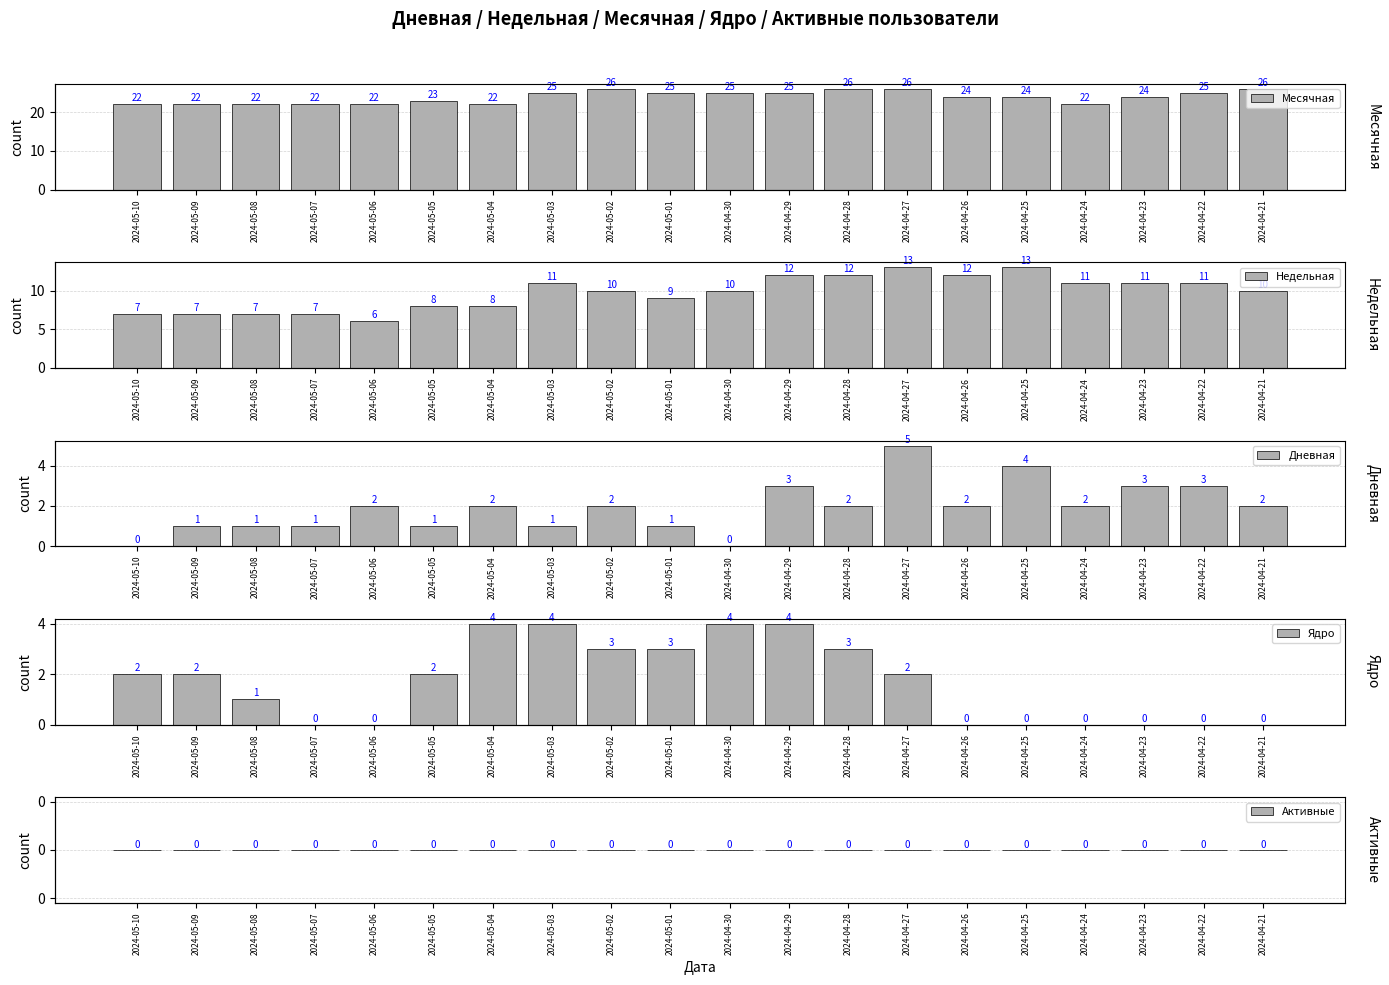

Reading right to left, extract all data points from this chart.

Месячная: 2024-04-21=26	2024-04-22=25	2024-04-23=24	2024-04-24=22	2024-04-25=24	2024-04-26=24	2024-04-27=26	2024-04-28=26	2024-04-29=25	2024-04-30=25	2024-05-01=25	2024-05-02=26	2024-05-03=25	2024-05-04=22	2024-05-05=23	2024-05-06=22	2024-05-07=22	2024-05-08=22	2024-05-09=22	2024-05-10=22
Недельная: 2024-04-21=10	2024-04-22=11	2024-04-23=11	2024-04-24=11	2024-04-25=13	2024-04-26=12	2024-04-27=13	2024-04-28=12	2024-04-29=12	2024-04-30=10	2024-05-01=9	2024-05-02=10	2024-05-03=11	2024-05-04=8	2024-05-05=8	2024-05-06=6	2024-05-07=7	2024-05-08=7	2024-05-09=7	2024-05-10=7
Дневная: 2024-04-21=2	2024-04-22=3	2024-04-23=3	2024-04-24=2	2024-04-25=4	2024-04-26=2	2024-04-27=5	2024-04-28=2	2024-04-29=3	2024-04-30=0	2024-05-01=1	2024-05-02=2	2024-05-03=1	2024-05-04=2	2024-05-05=1	2024-05-06=2	2024-05-07=1	2024-05-08=1	2024-05-09=1	2024-05-10=0
Ядро: 2024-04-21=0	2024-04-22=0	2024-04-23=0	2024-04-24=0	2024-04-25=0	2024-04-26=0	2024-04-27=2	2024-04-28=3	2024-04-29=4	2024-04-30=4	2024-05-01=3	2024-05-02=3	2024-05-03=4	2024-05-04=4	2024-05-05=2	2024-05-06=0	2024-05-07=0	2024-05-08=1	2024-05-09=2	2024-05-10=2
Активные: 2024-04-21=0	2024-04-22=0	2024-04-23=0	2024-04-24=0	2024-04-25=0	2024-04-26=0	2024-04-27=0	2024-04-28=0	2024-04-29=0	2024-04-30=0	2024-05-01=0	2024-05-02=0	2024-05-03=0	2024-05-04=0	2024-05-05=0	2024-05-06=0	2024-05-07=0	2024-05-08=0	2024-05-09=0	2024-05-10=0